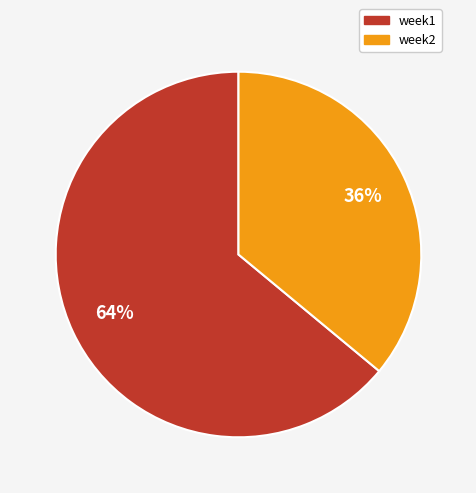

Is week1 the majority of the pie?

Yes